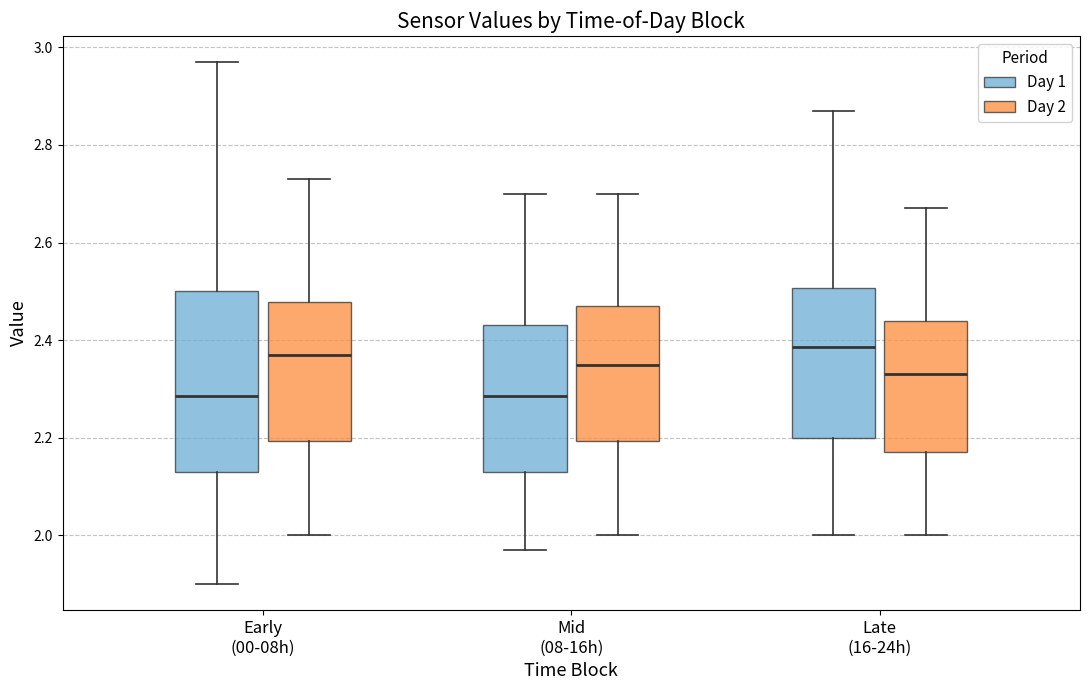

Comparing the boxes themselves (not the whiskers), which one is the tallest?

Early (00-08h) (Day 1)